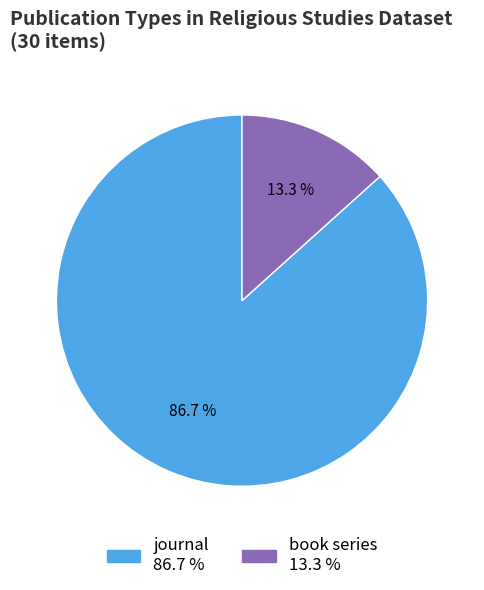

To the nearest percent, what percentage of the pie is book series?

13%